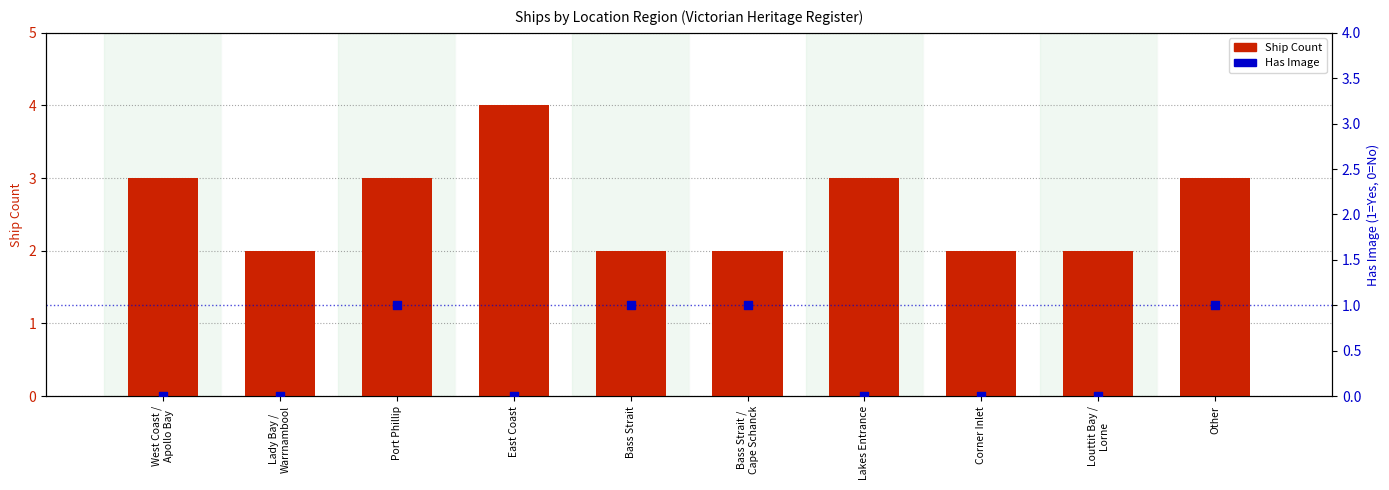

What is the total value across all series at Other?

4